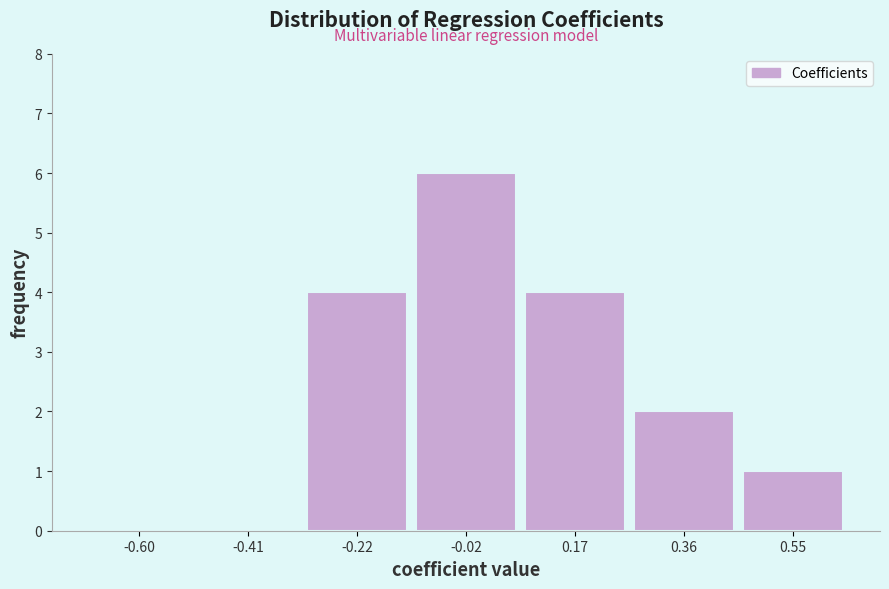

How tall is the bar that spans 0.08 to 0.26 on the x-axis? Neither the bar edges nor the heights are printed on the chart, so give them approximately, as read against the axes.

4